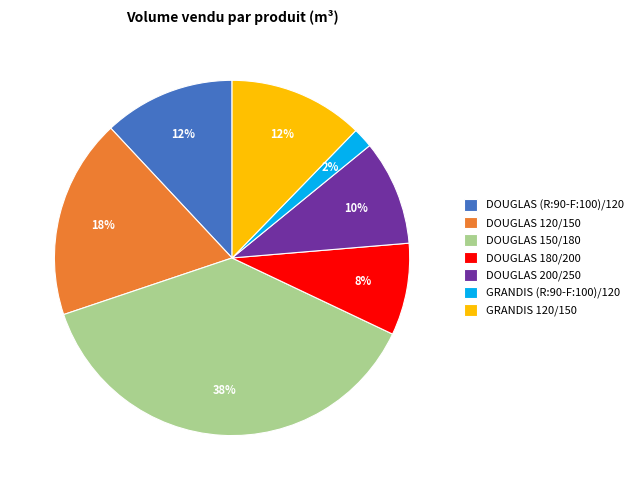

To the nearest percent, what is the average slice percentage?

14%